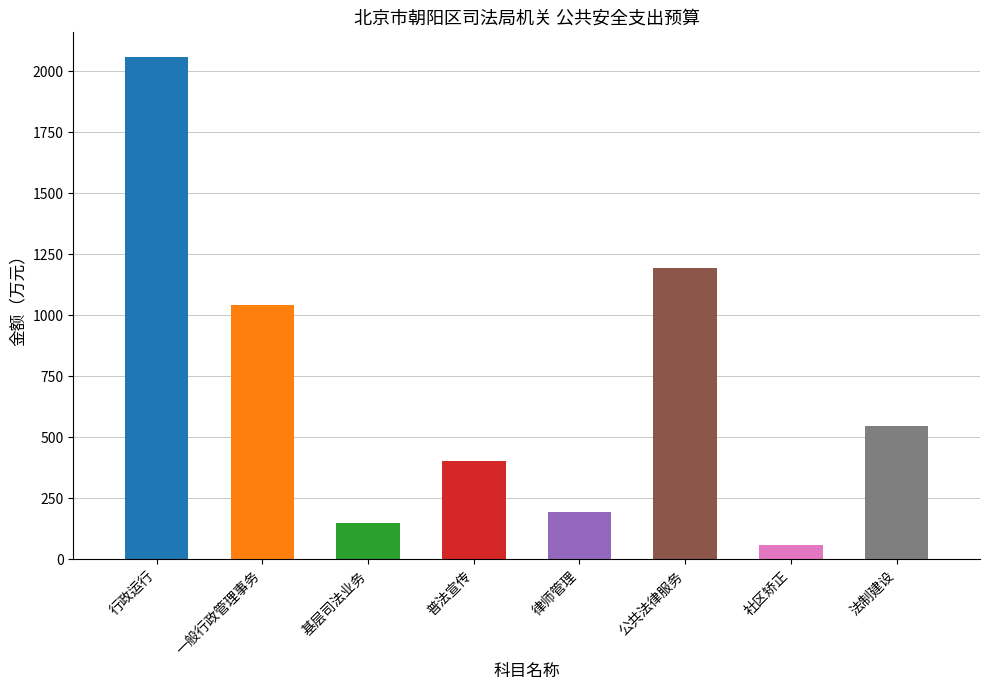

What is the approximate value at 行政运行?

2057.6